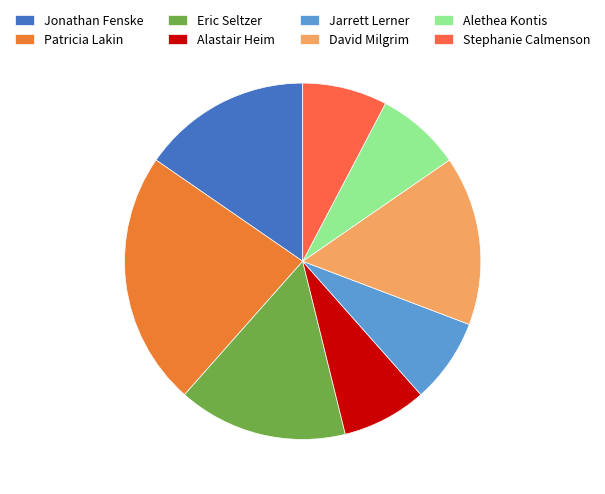

How many segments does this pie chart have?

8